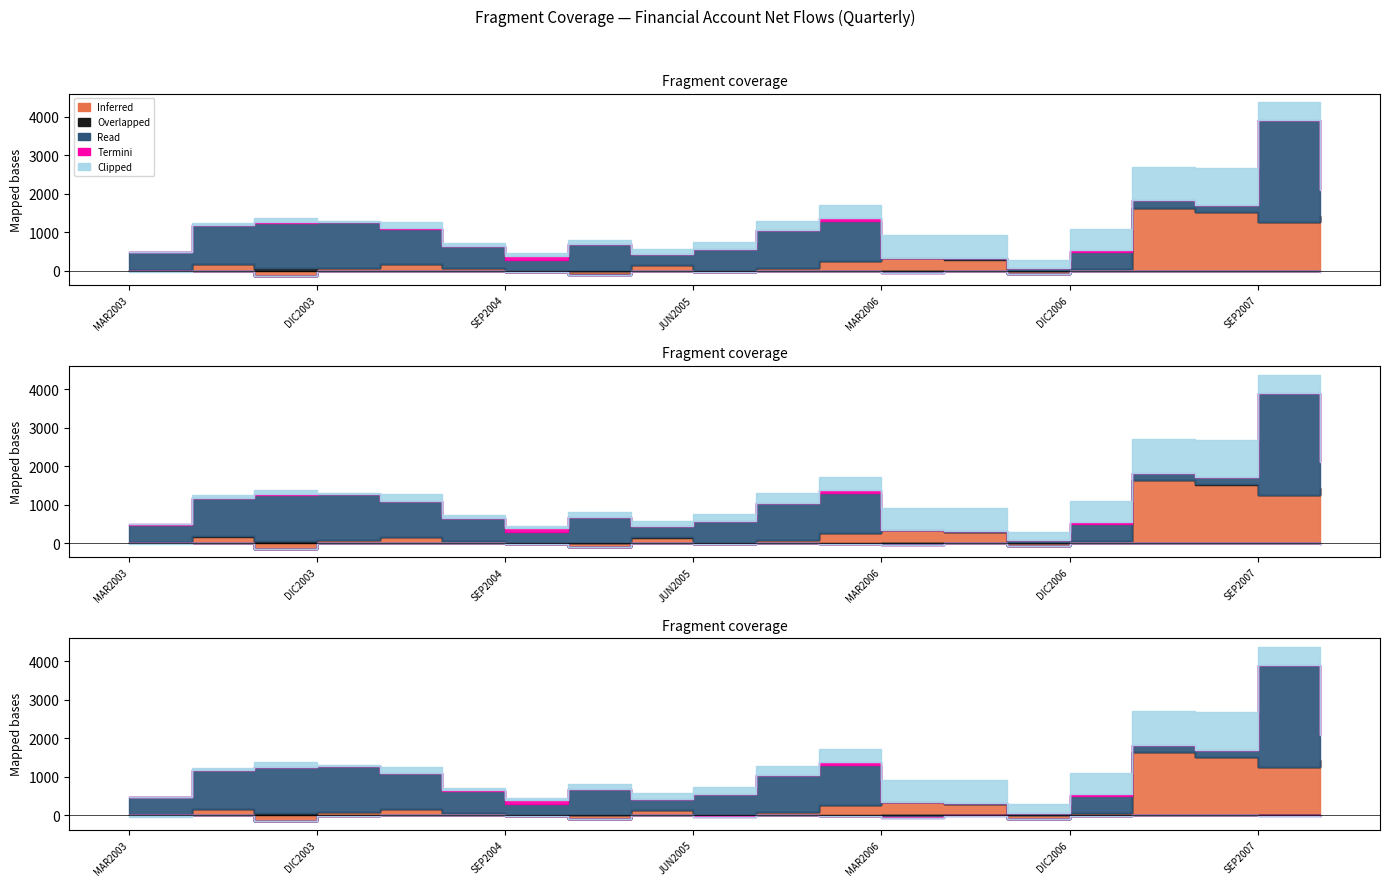

Which series has the largest total across all categories?

Read